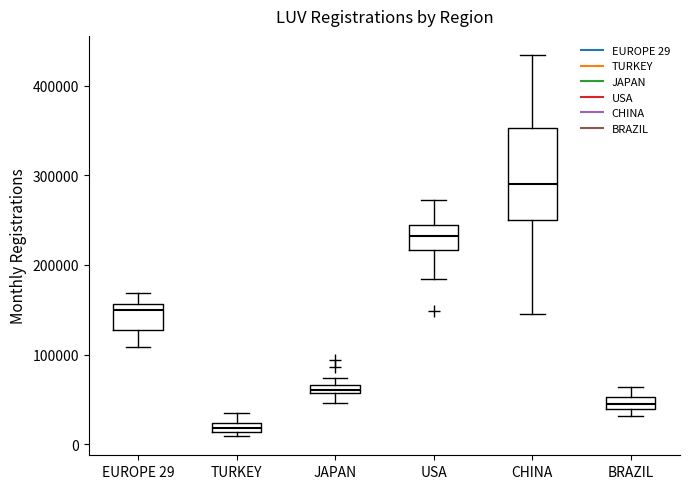

Where is the lower edge of the box for JAPAN on the y-axis? The values are not printed on the chart, so give them approximately, as read against the axis.

60000